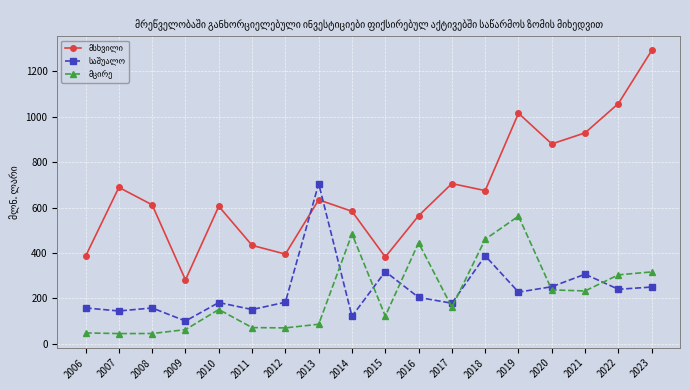

What is the difference between the highest and lowest values at 2016?

360.2